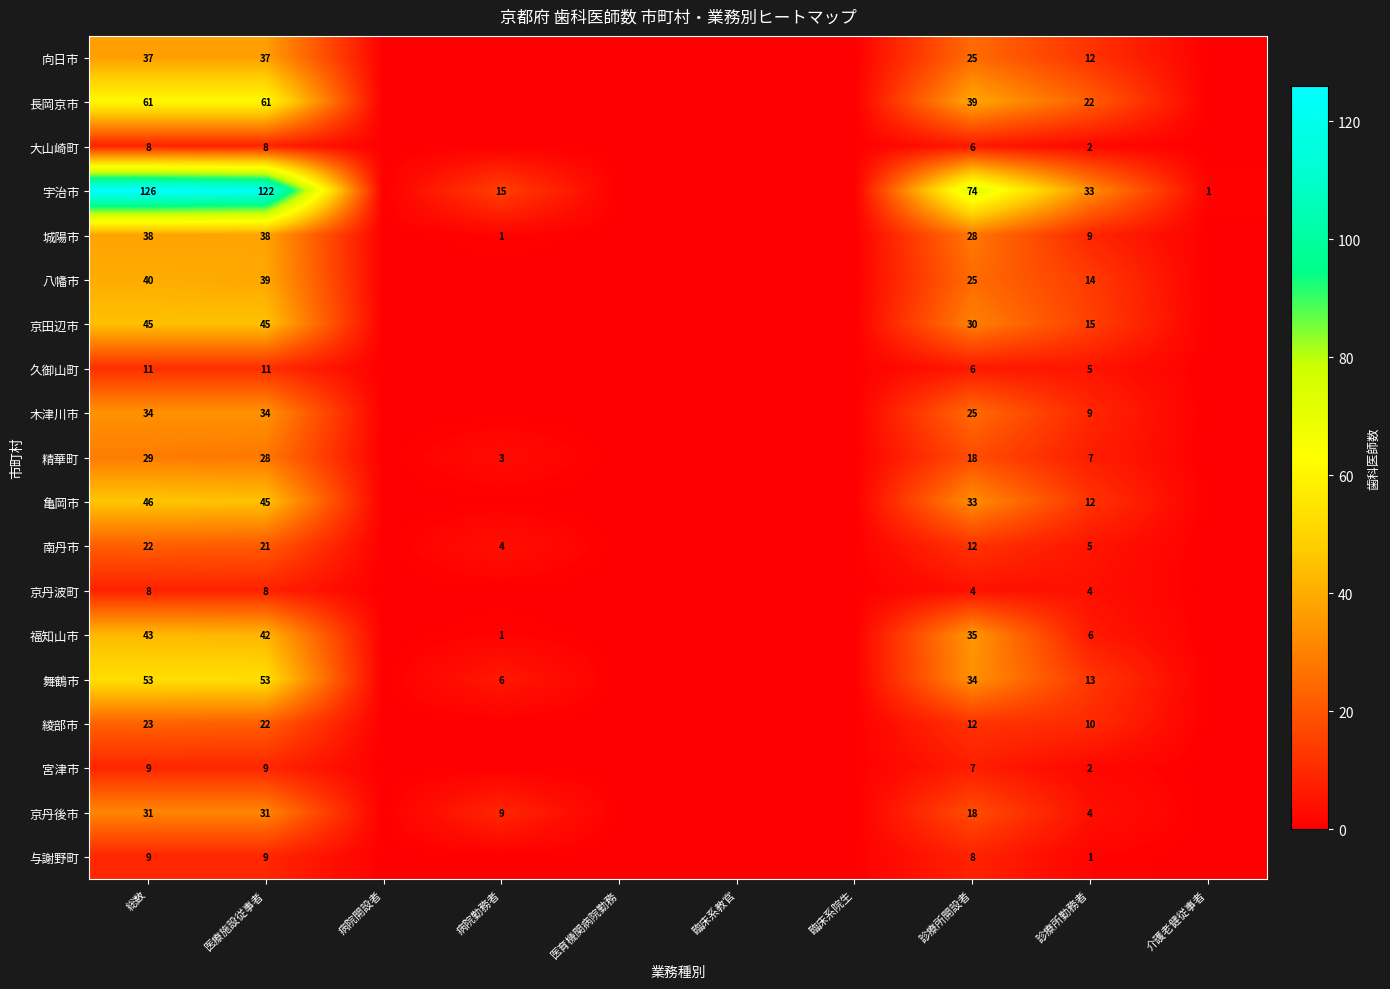

The 宮津市 series shows 2 at 診療所勤務者. True or false?

True